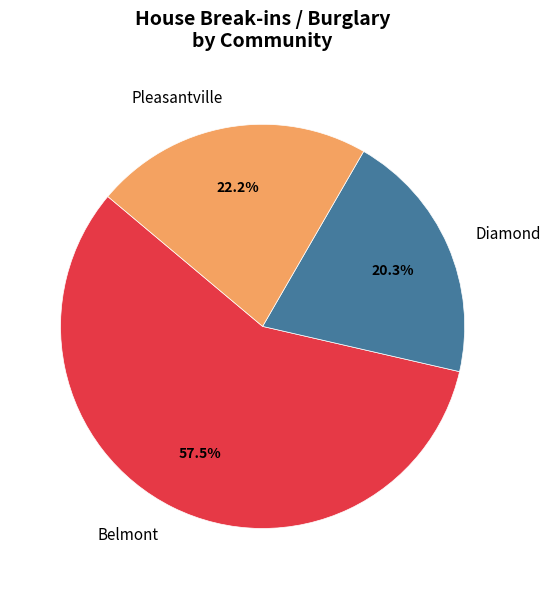

To the nearest percent, what percentage of the pie is Pleasantville?

22%